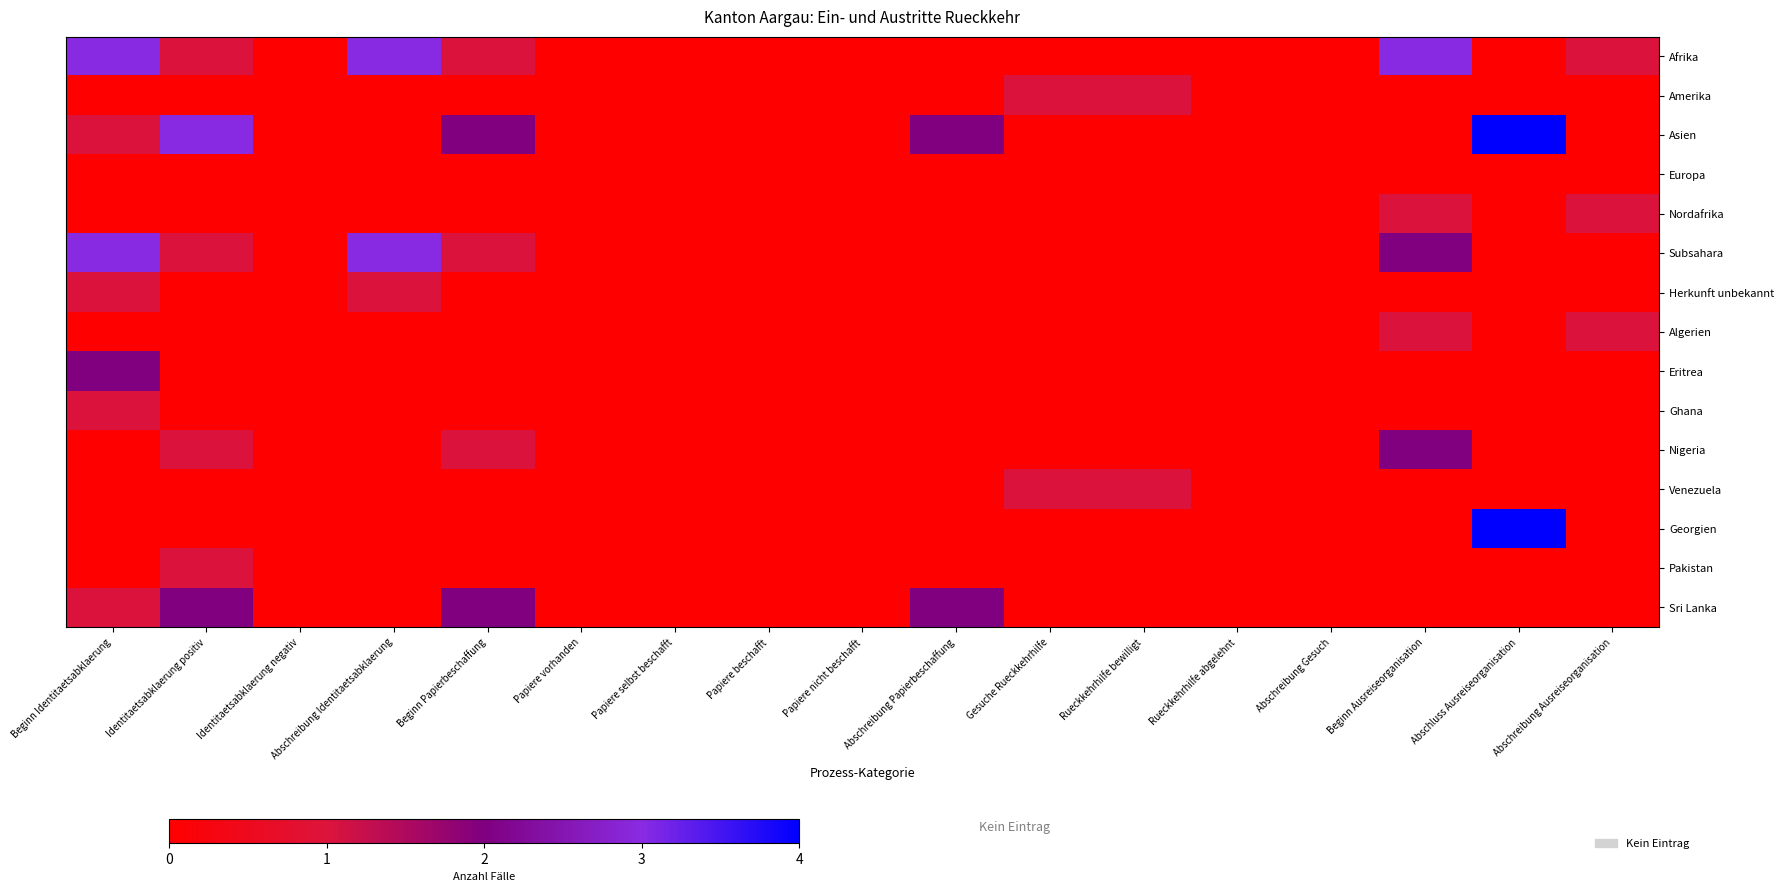

Count the number of categories in the chart.

17